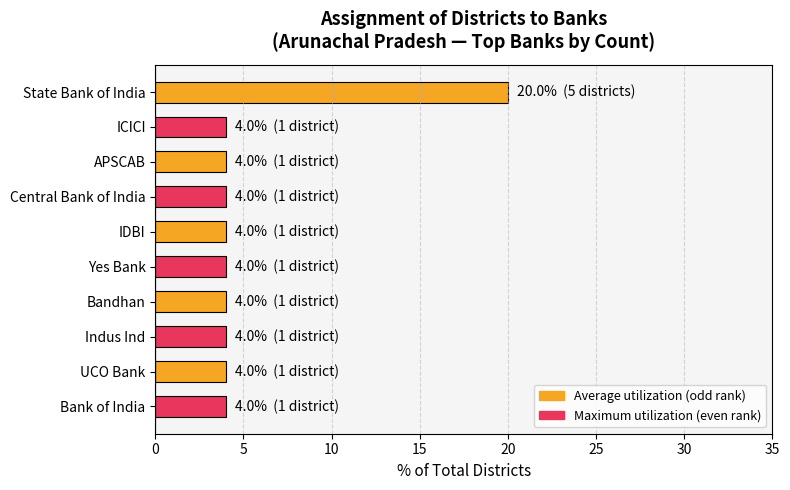

What is the label of the 3rd bar from the top?

APSCAB